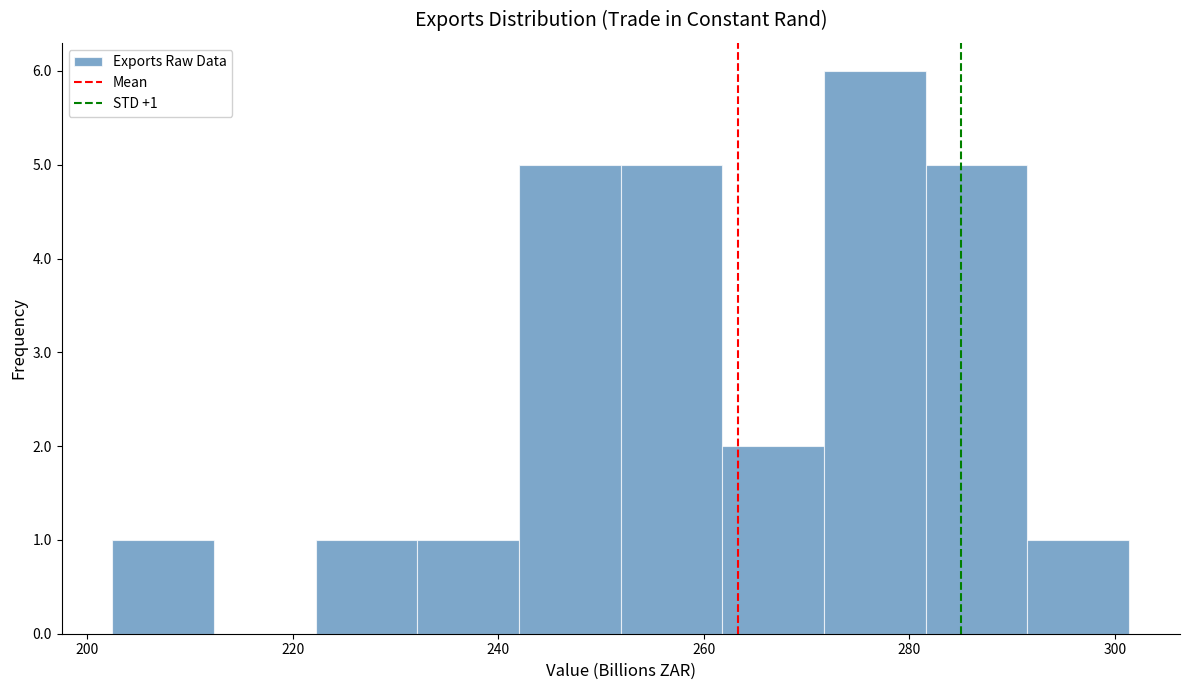

Over which range of the x-axis is the bar tallest?

272 to 282